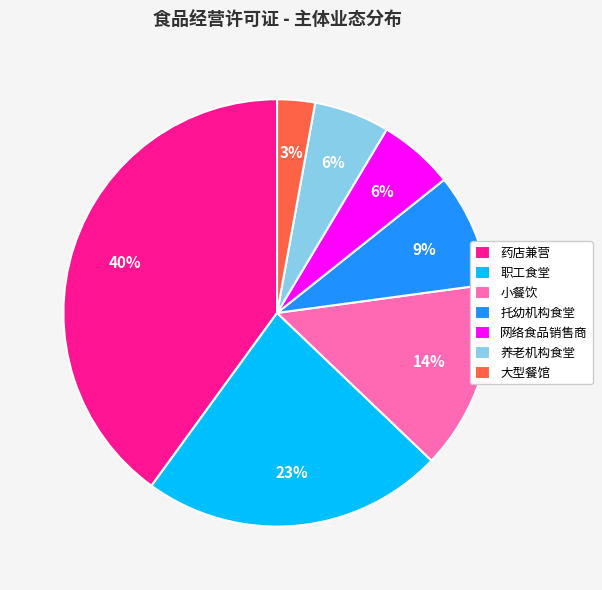

How many slices are in this pie chart?

7